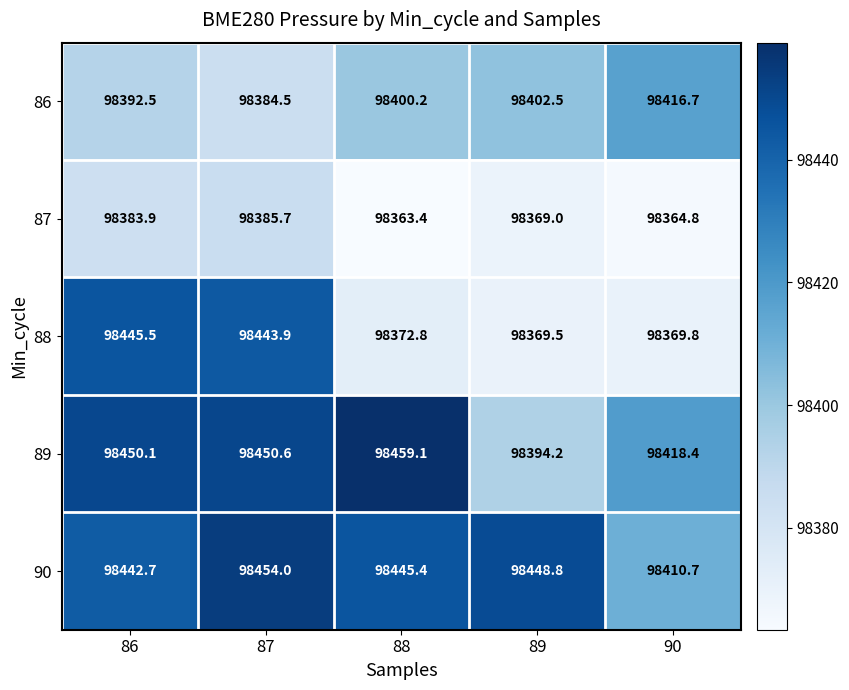

What is the greatest value displayed?

98459.1